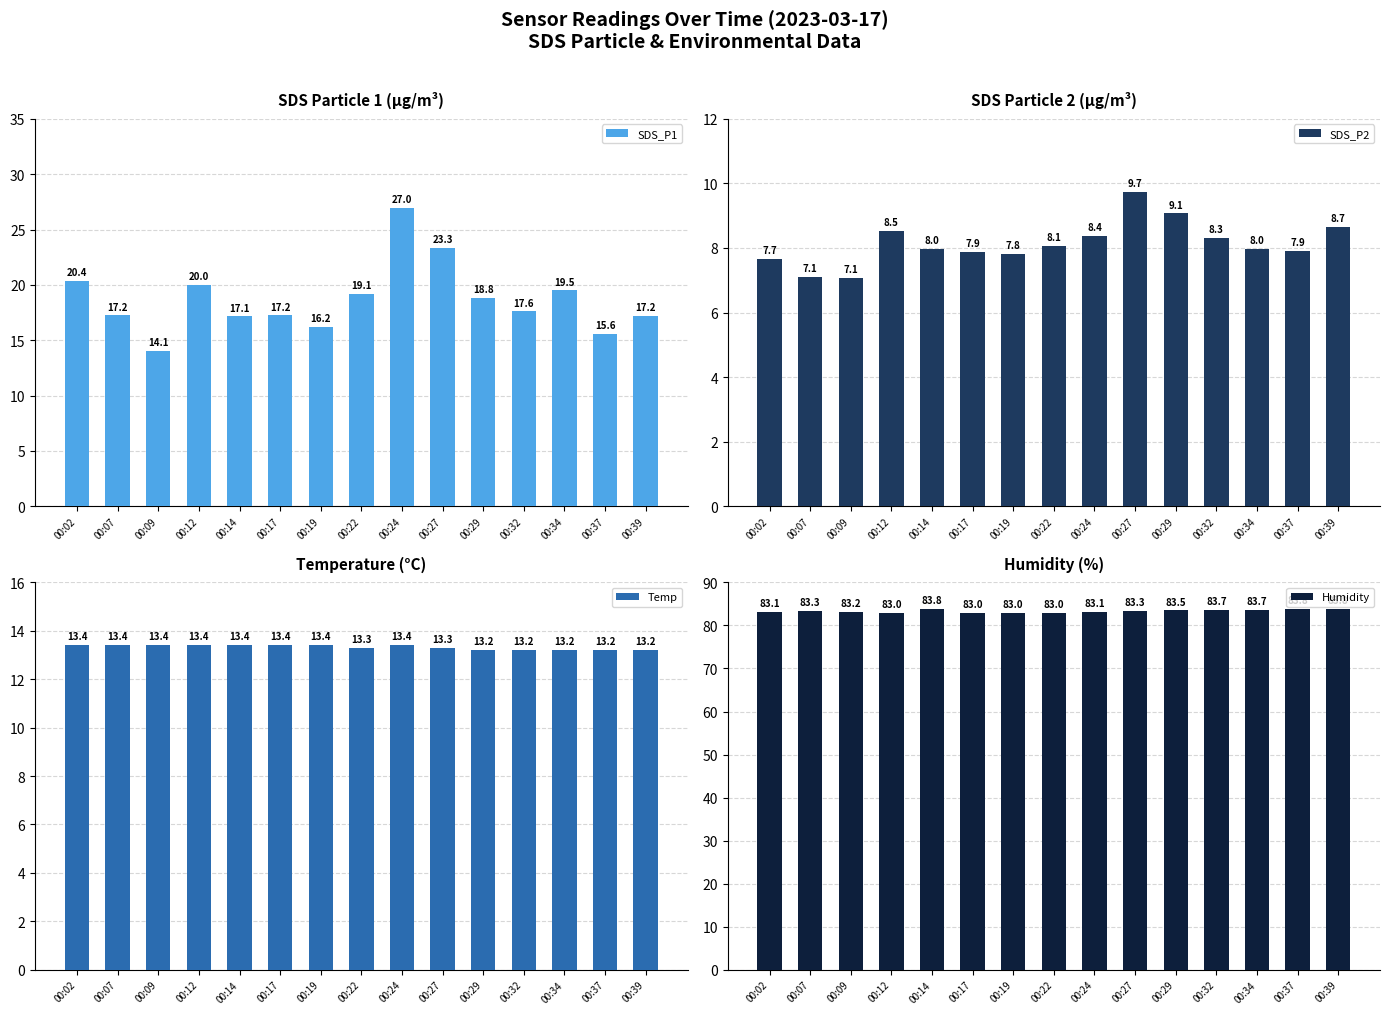

Reading left to right, list all the values displayed in this chart.

SDS_P1: 00:02=20.4	00:07=17.2	00:09=14.1	00:12=20.0	00:14=17.1	00:17=17.2	00:19=16.2	00:22=19.1	00:24=27.0	00:27=23.3	00:29=18.8	00:32=17.6	00:34=19.5	00:37=15.6	00:39=17.2
SDS_P2: 00:02=7.7	00:07=7.1	00:09=7.1	00:12=8.5	00:14=8.0	00:17=7.9	00:19=7.8	00:22=8.1	00:24=8.4	00:27=9.7	00:29=9.1	00:32=8.3	00:34=8.0	00:37=7.9	00:39=8.7
Temp: 00:02=13.4	00:07=13.4	00:09=13.4	00:12=13.4	00:14=13.4	00:17=13.4	00:19=13.4	00:22=13.3	00:24=13.4	00:27=13.3	00:29=13.2	00:32=13.2	00:34=13.2	00:37=13.2	00:39=13.2
Humidity: 00:02=83.1	00:07=83.3	00:09=83.2	00:12=83.0	00:14=83.8	00:17=83.0	00:19=83.0	00:22=83.0	00:24=83.1	00:27=83.3	00:29=83.5	00:32=83.7	00:34=83.7	00:37=83.8	00:39=83.8